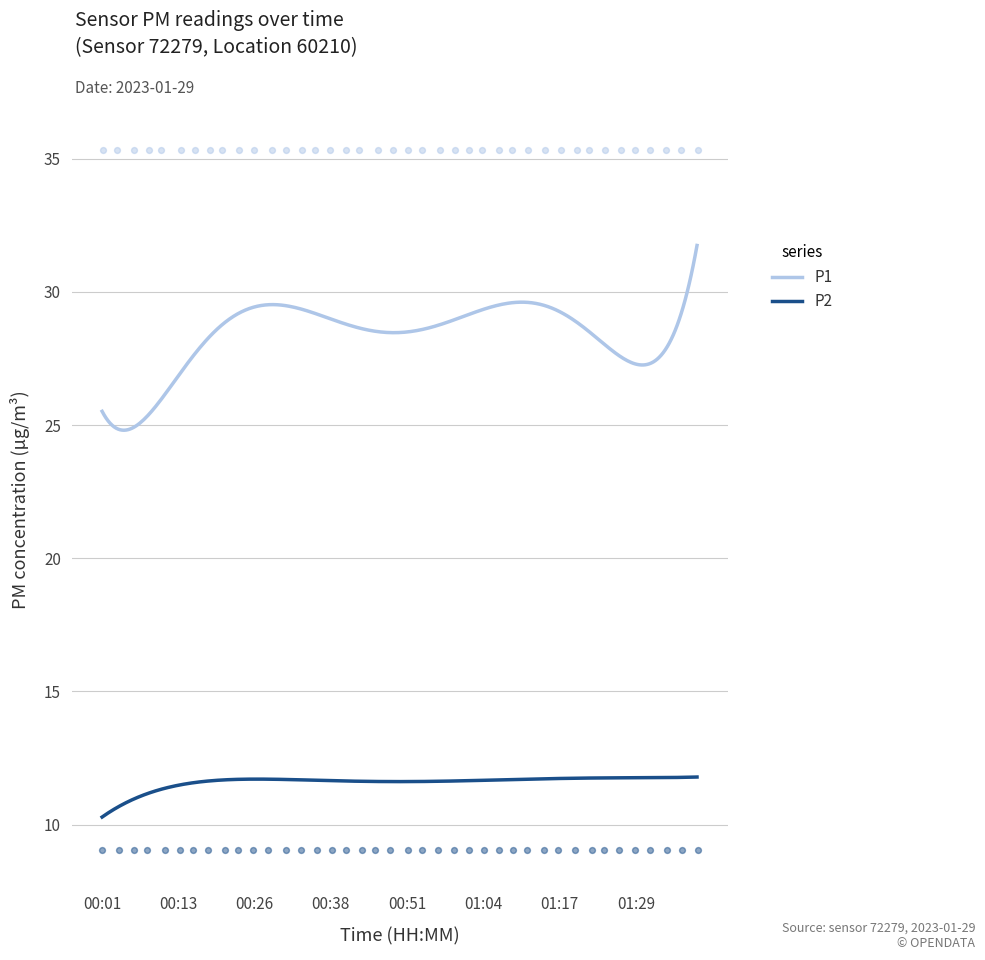

True or false: P1 and P2 cross at least once.

False